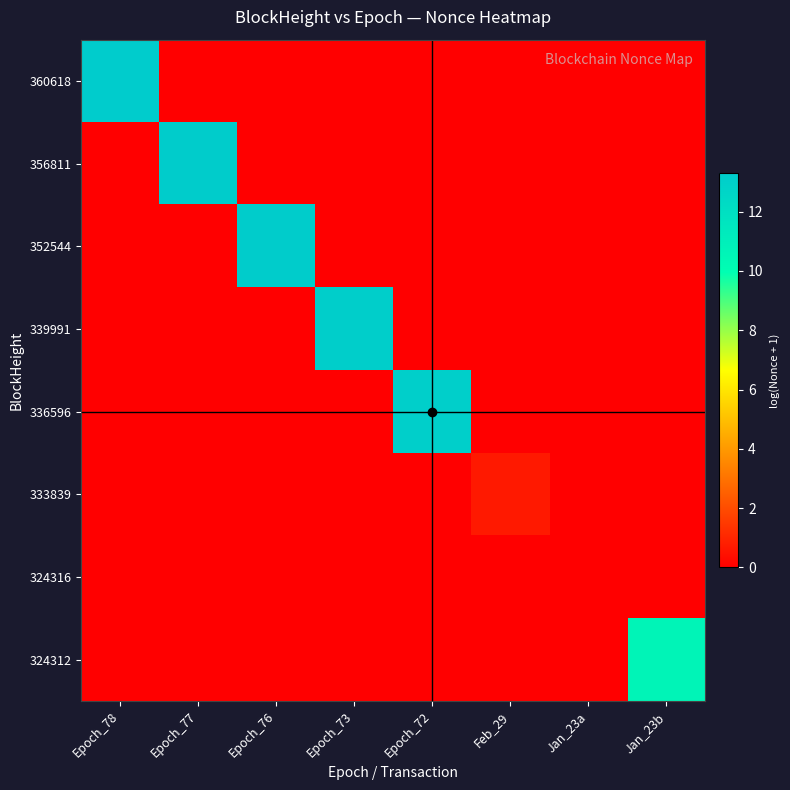

Between Epoch_78 and Epoch_76, which is larger?

Epoch_78